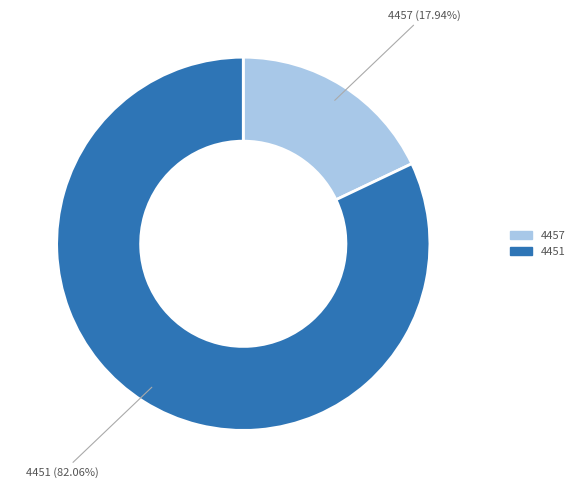

Is there any slice that represents more than half of the pie?

Yes